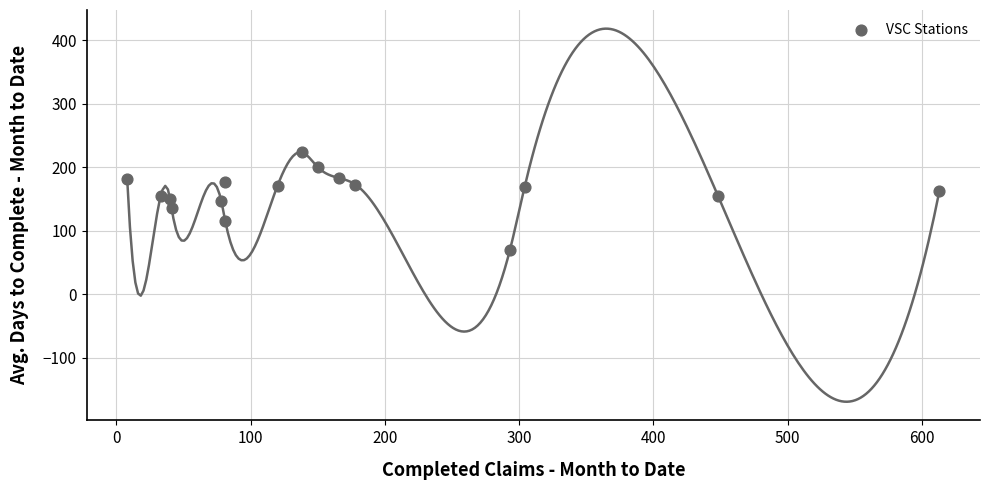

What is the range of Y values (max minus min)?

154.6